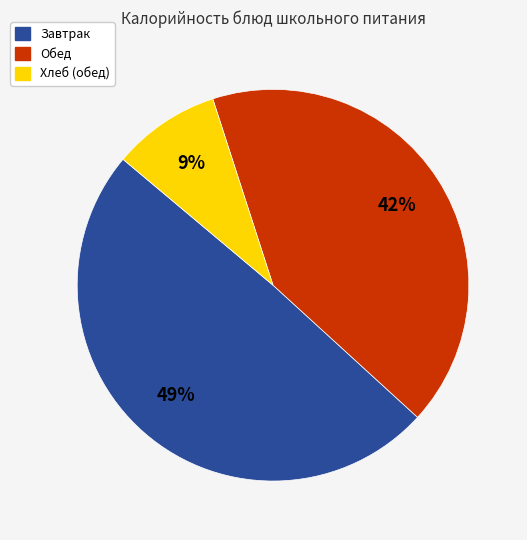

To the nearest percent, what is the average slice percentage?

33%